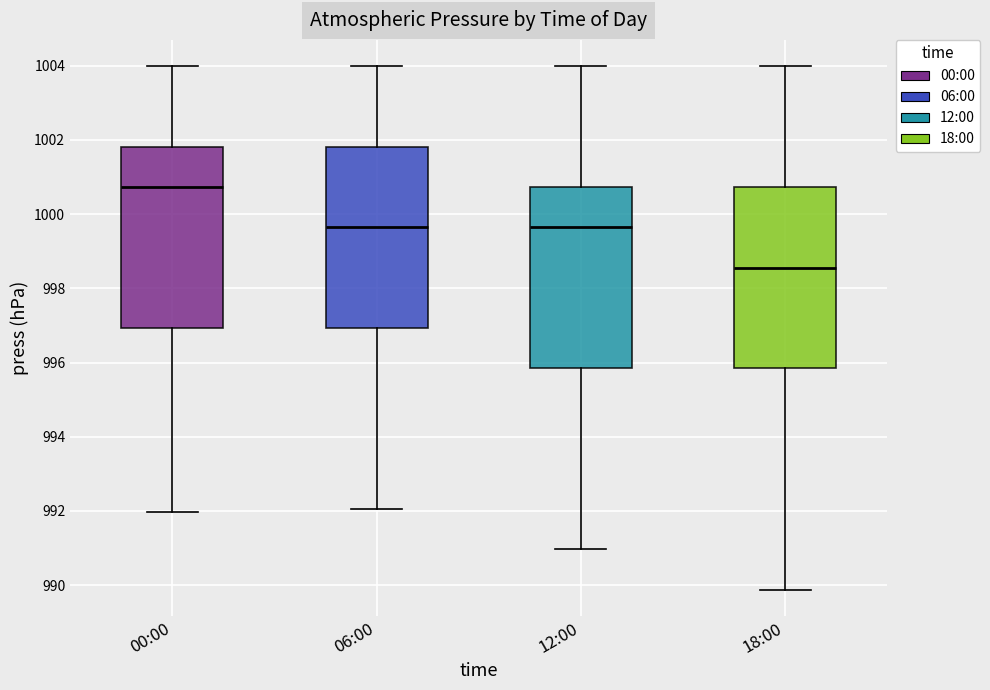

Reading left to right, transcribe this box plot: for each box, give where its median line is, the range the box spans, and where its two whiskers end, as read against the y-axis. The values are not printed on the chart, so give them approximately, as read against the axis.

00:00: median 1000.8, box 997.0 to 1001.8, whiskers 992.0 to 1004.0
06:00: median 999.6, box 997.0 to 1001.8, whiskers 992.0 to 1004.0
12:00: median 999.6, box 995.8 to 1000.8, whiskers 991.0 to 1004.0
18:00: median 998.6, box 995.8 to 1000.8, whiskers 989.8 to 1004.0